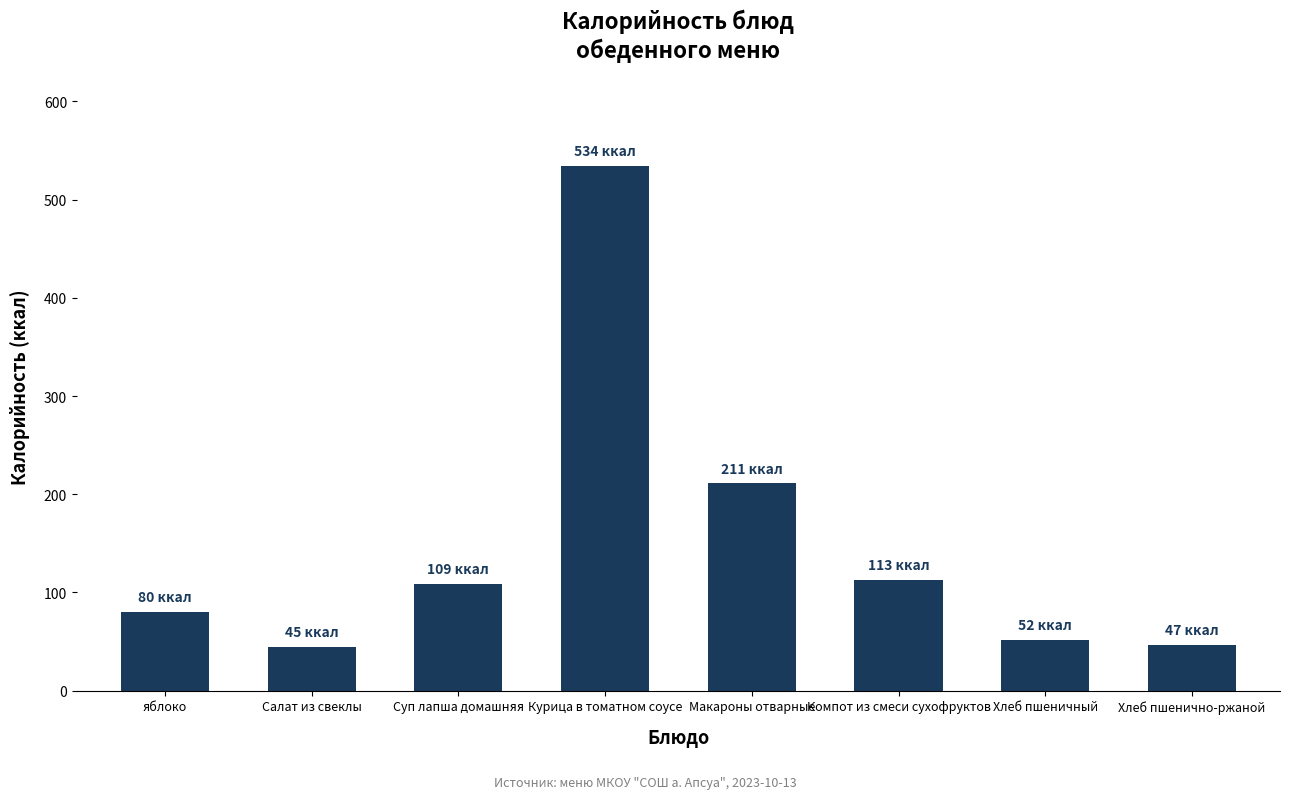

Approximately how many times larger is the value at Компот из смеси сухофруктов compared to Салат из свеклы?

2.5